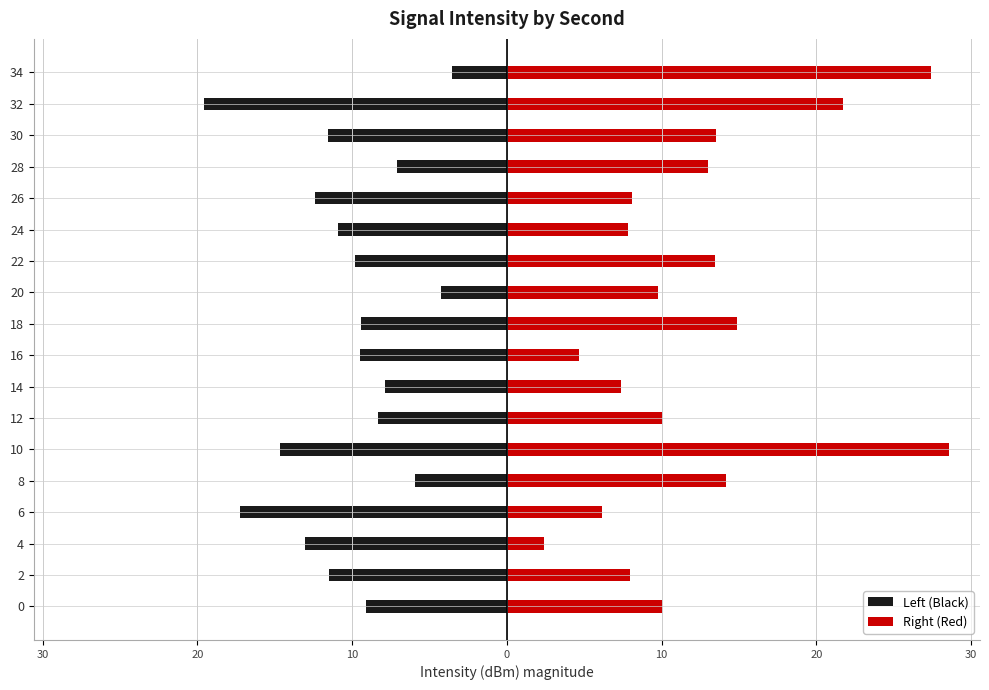

Which series changed the most between 4 and 34?

Right (Red)